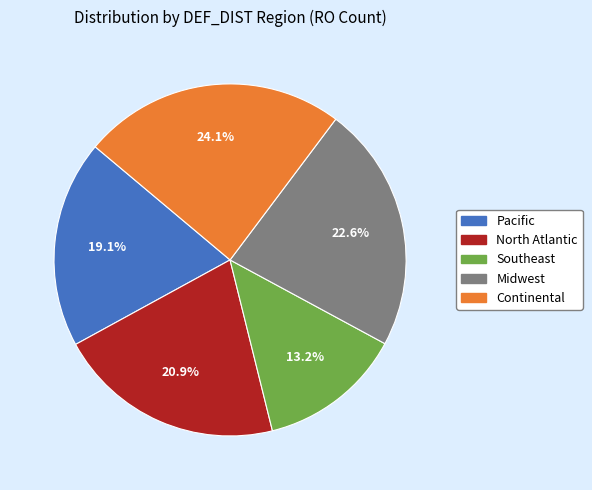

Rank the categories by value from lowest to highest.

Southeast, Pacific, North Atlantic, Midwest, Continental